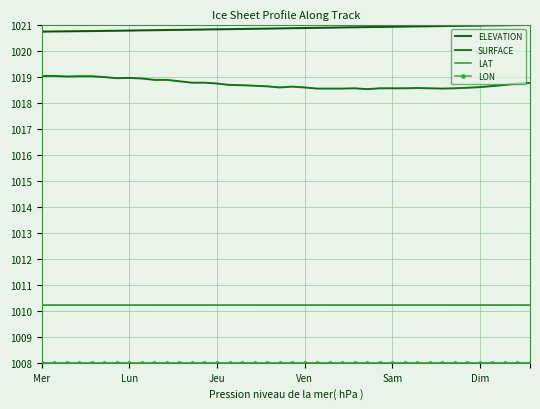

The SURFACE series shows 667.3 at Mer. True or false?

False